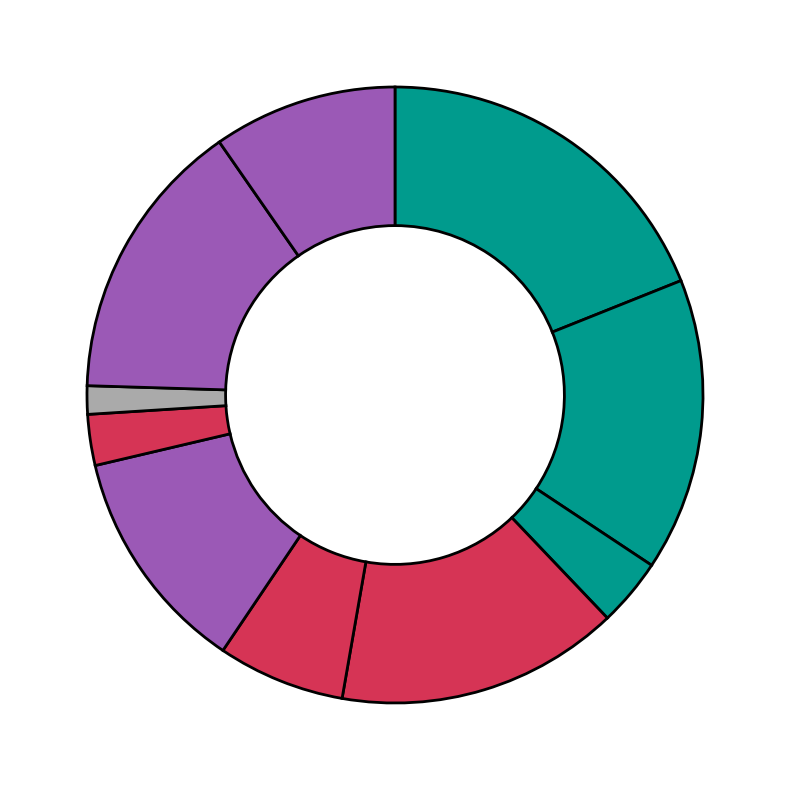

How many segments does this pie chart have?

10